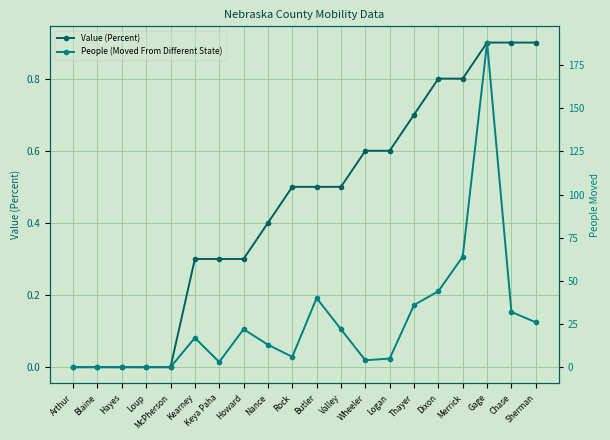

What is the total value across all series at Logan?

5.6